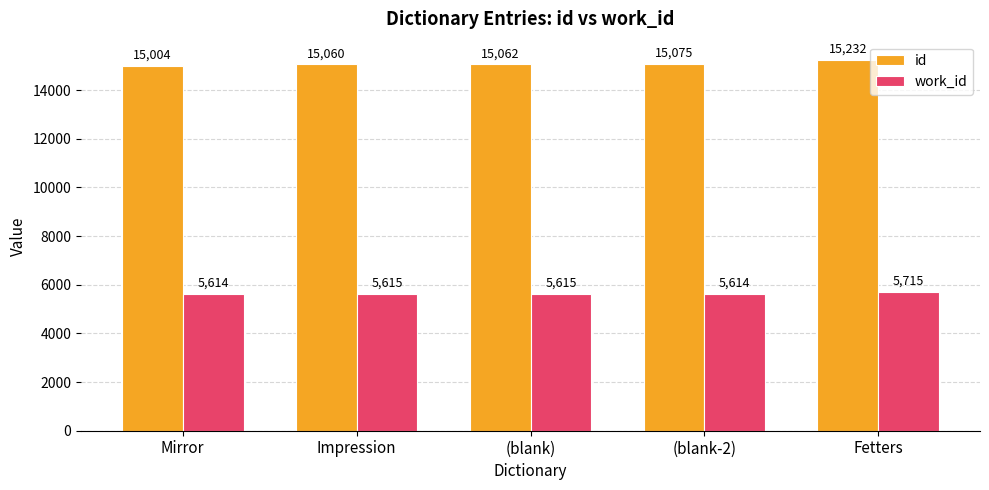

How many bars are there in total?

10